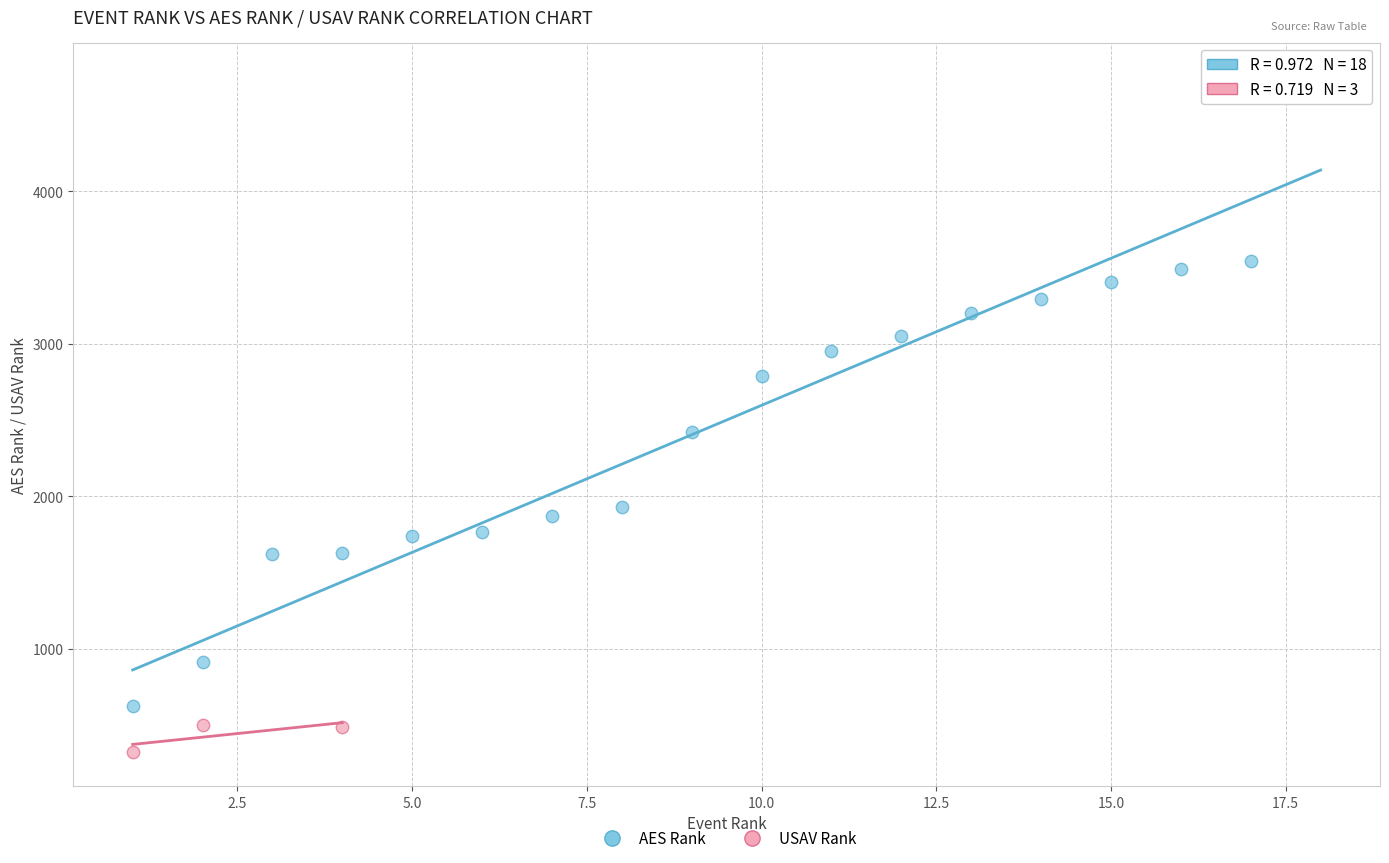

Which series contains the lowest Y value?

USAV Rank